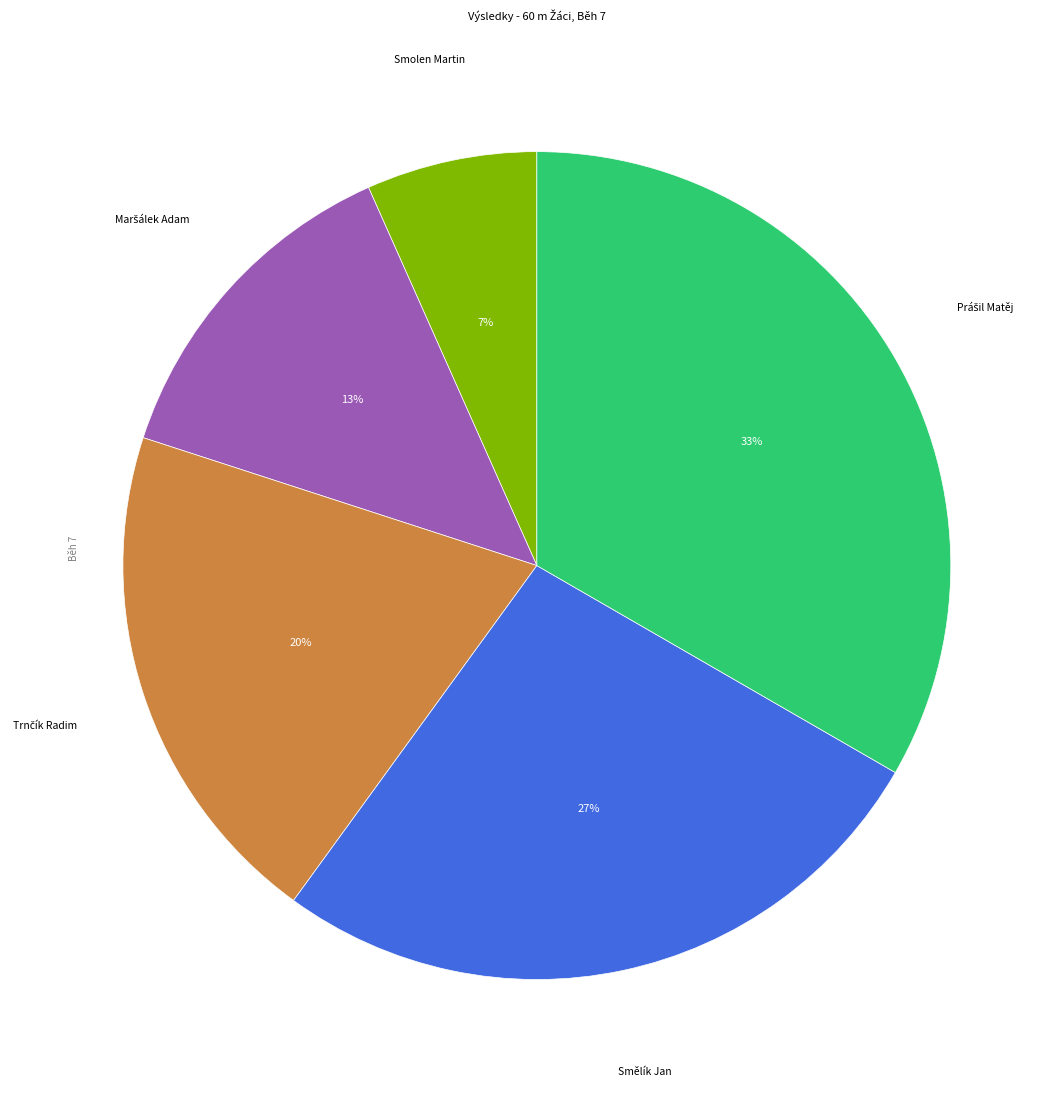

How many segments does this pie chart have?

5